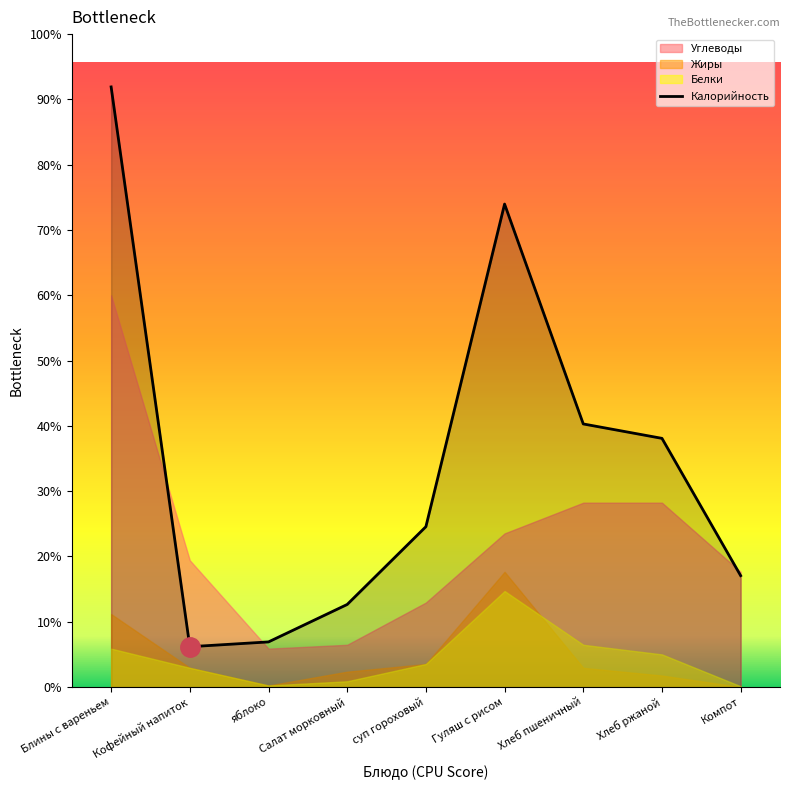

How many interior local valleys (lower than both neighbors) does the data have?

1